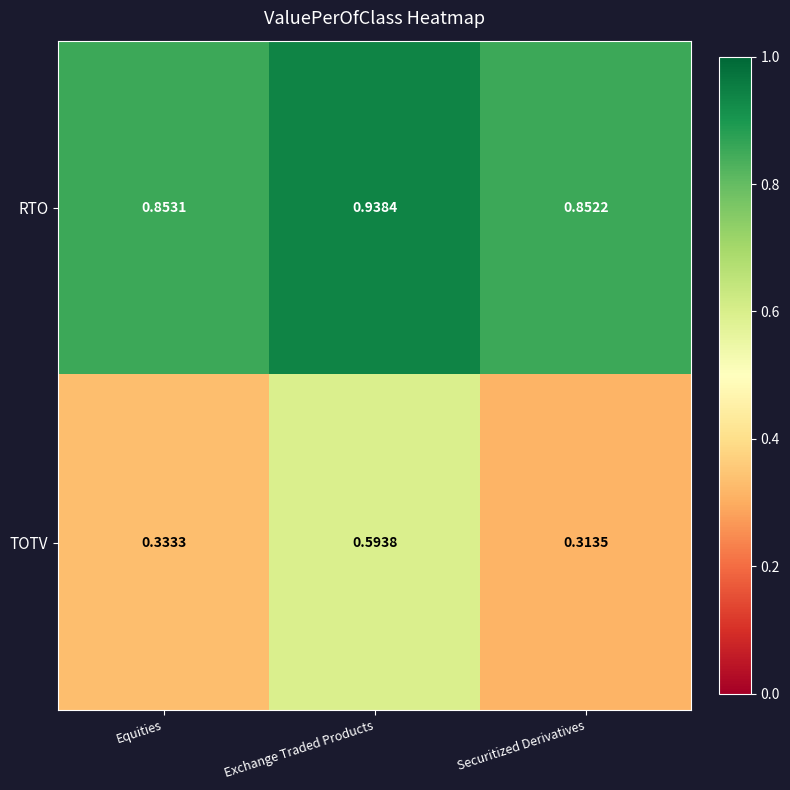

Which series has the largest total across all categories?

RTO